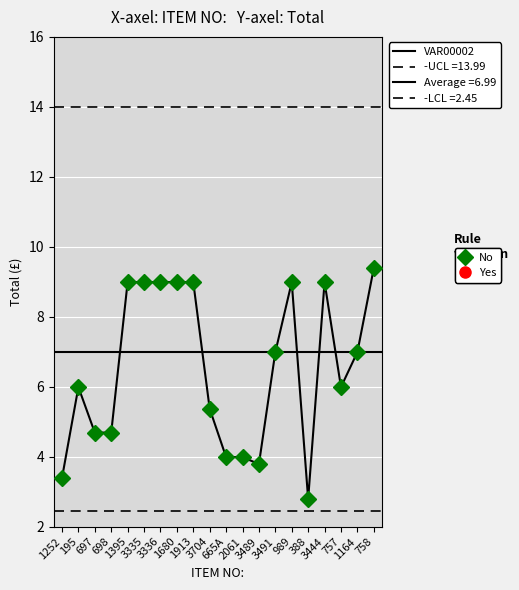

How many lines are shown in the chart?

1